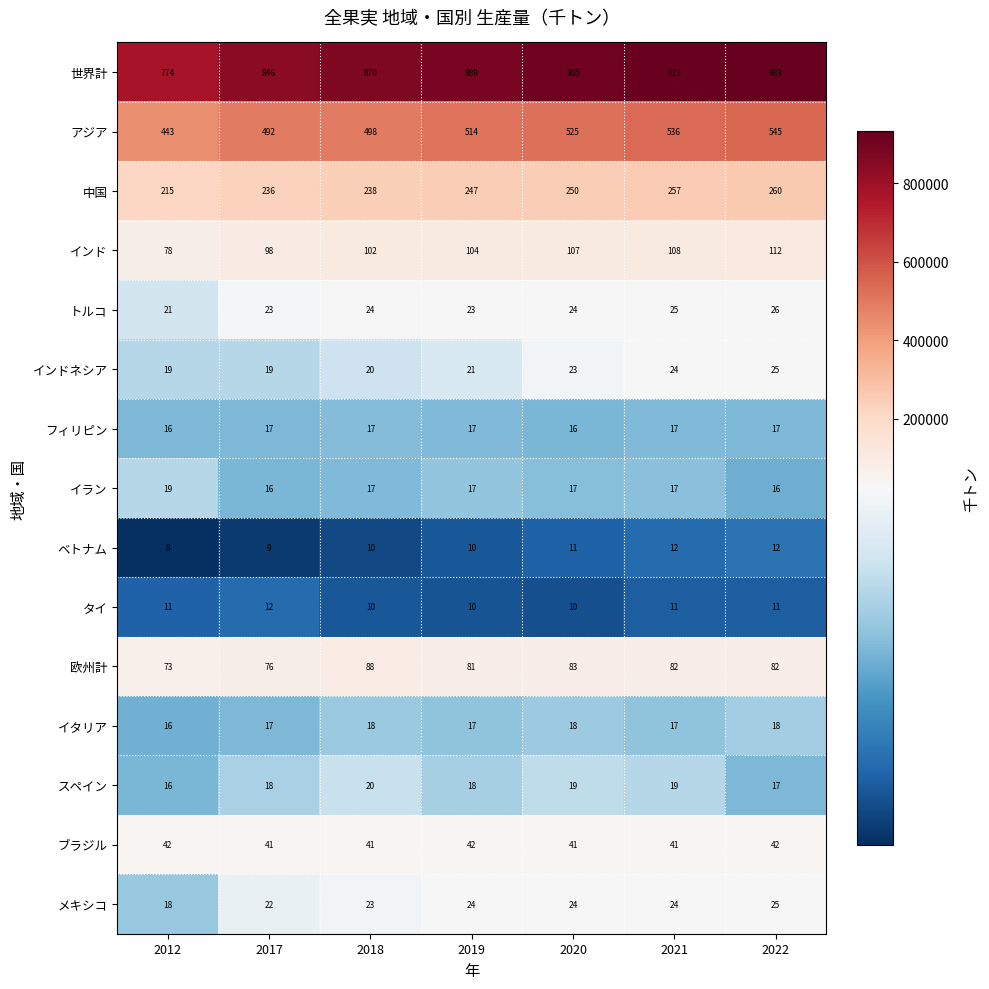

Which series has the largest range (max minus min)?

世界計